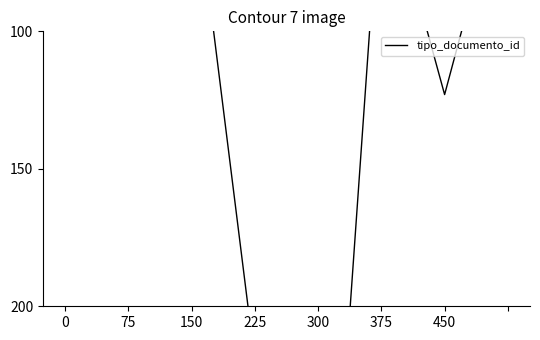

Reading left to right, what are all the values shown in this chart?

35	38	36	220	366	39	123	37